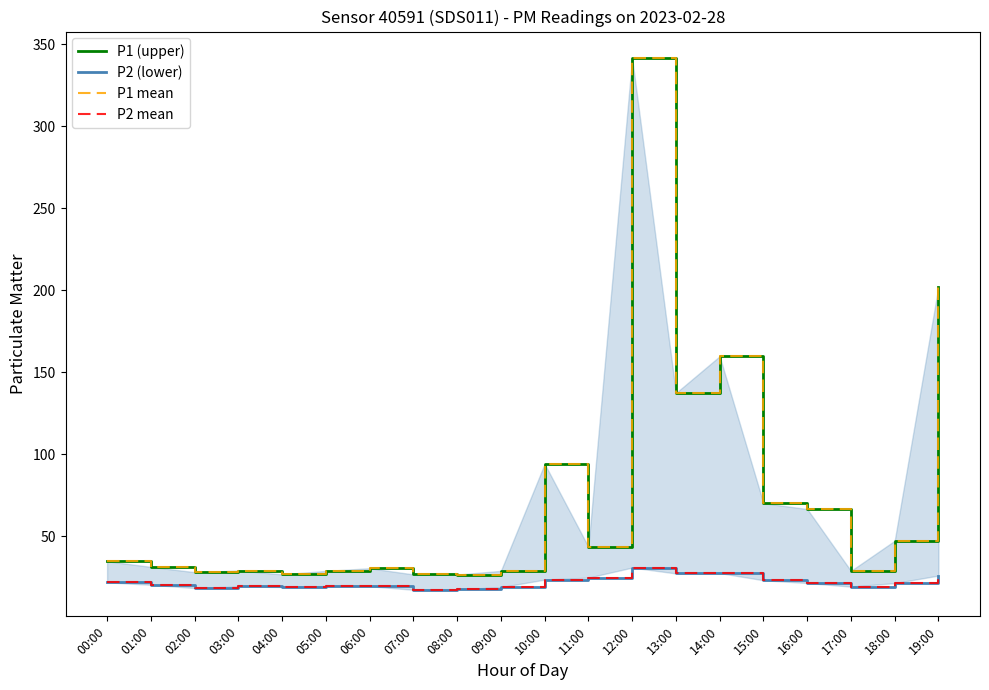

What is the sum of all P2 mean values?

438.4